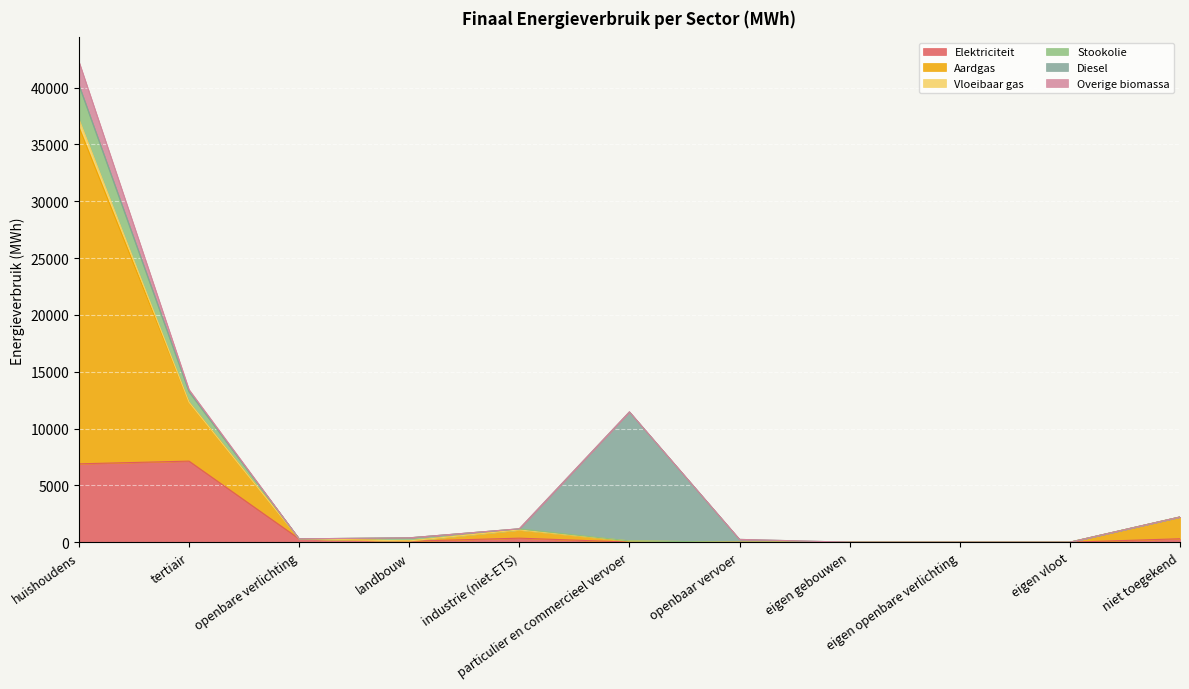

What are all the series names shown in the legend?

Elektriciteit, Aardgas, Vloeibaar gas, Stookolie, Diesel, Overige biomassa